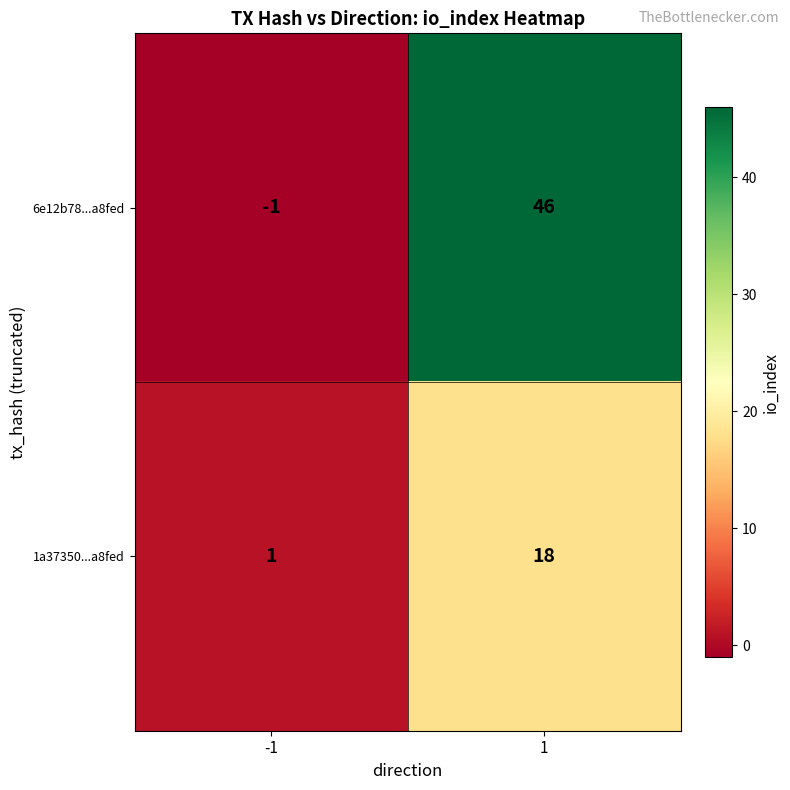

What is the sum of all 6e12b78...a8fed values?

45